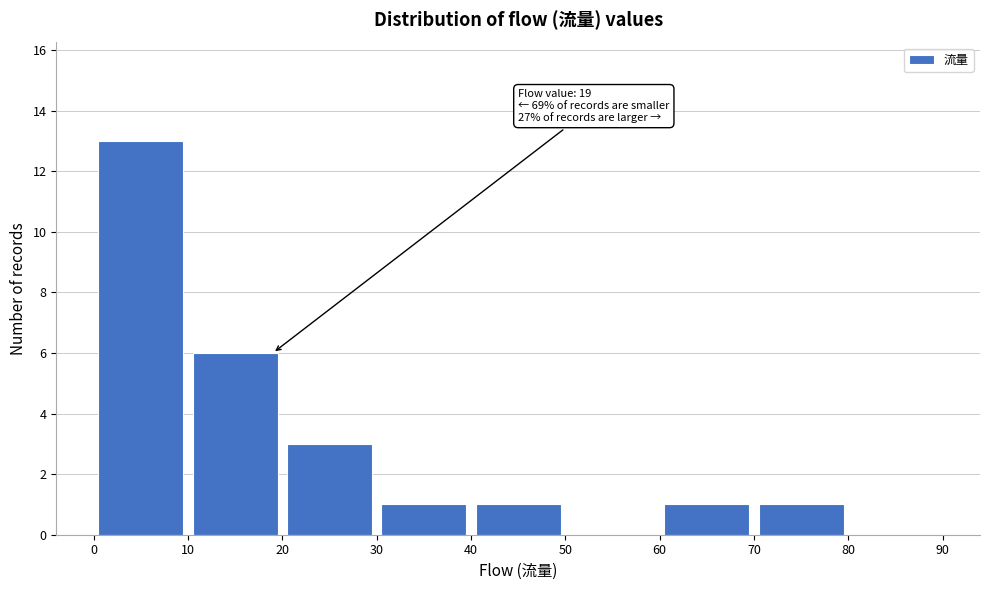

Which range on the x-axis has the tallest bar?

0 to 10